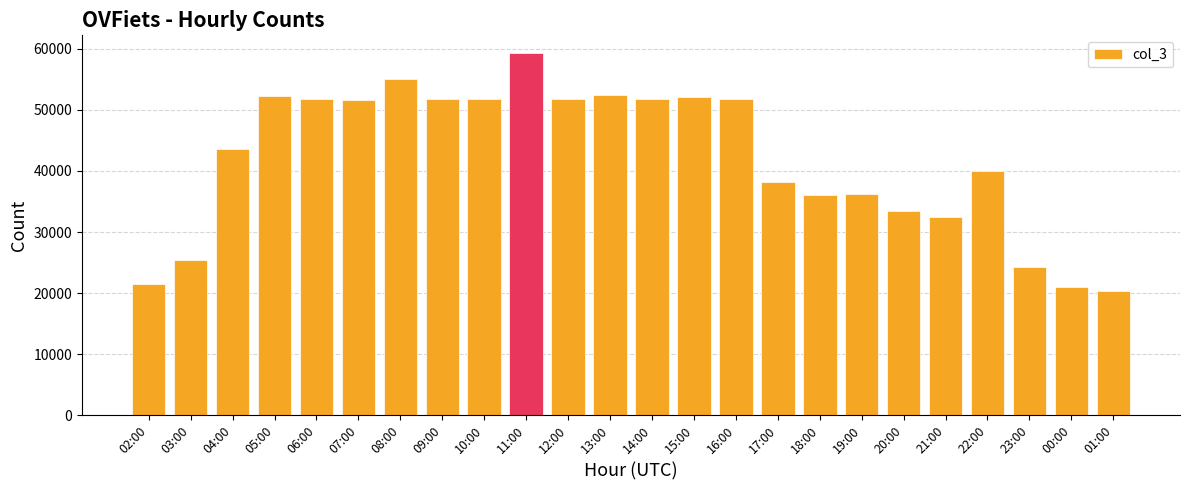

Which category has the highest value across all series?

11:00